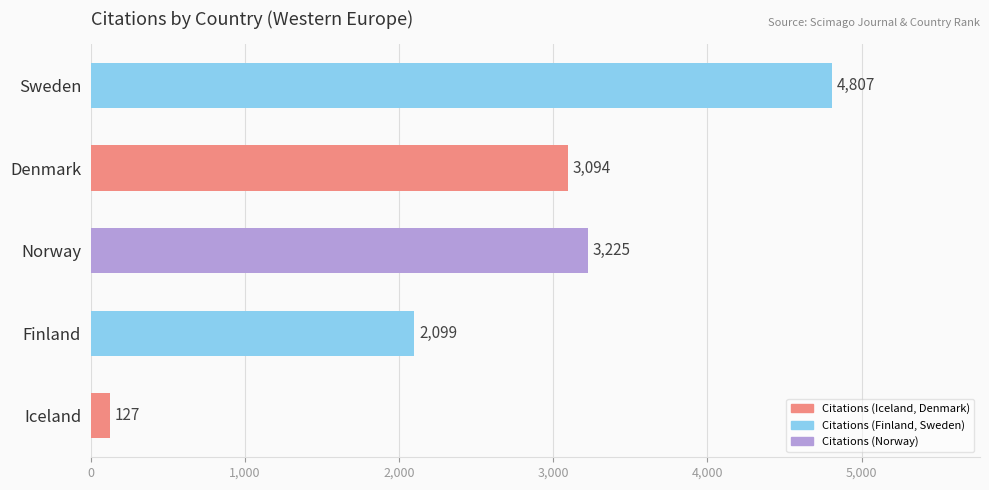

Does the chart contain any negative values?

No